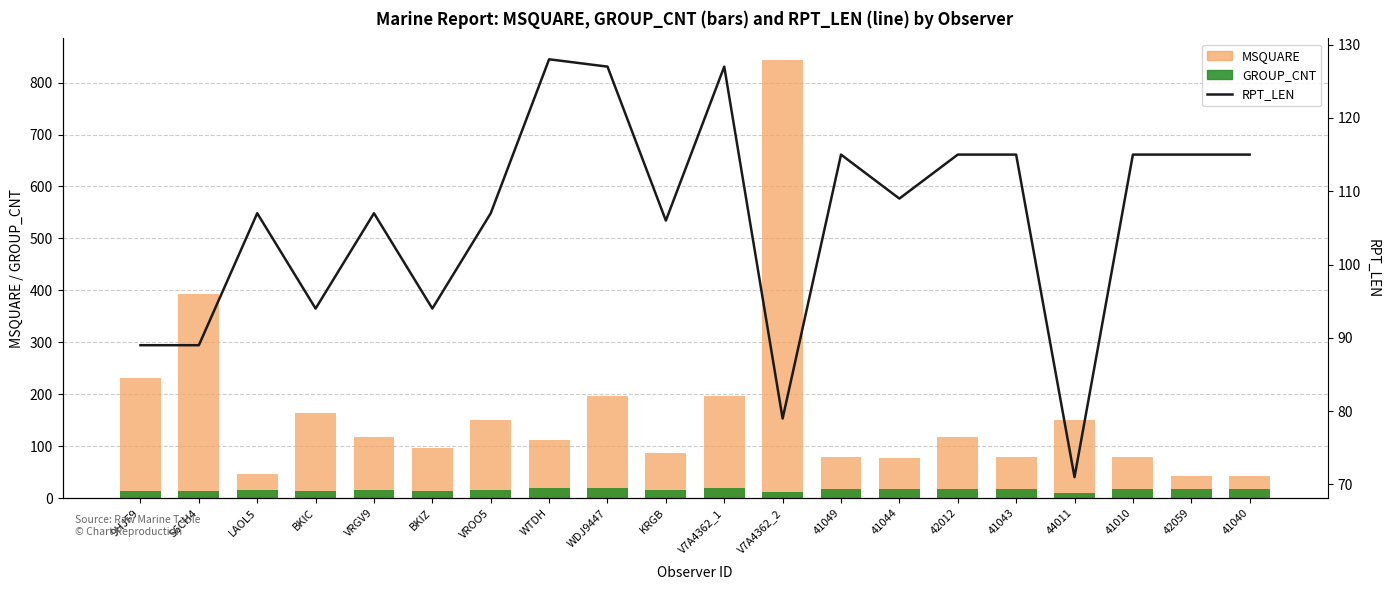

Reading left to right, transcribe all the data shown in this chart.

MSQUARE: 231	392	46	164	117	96	150	111	196	86	196	843	79	78	117	79	151	80	43	42
GROUP_CNT: 13	13	16	14	16	14	16	20	19	16	19	11	18	17	18	18	10	18	18	18
RPT_LEN: 89	89	107	94	107	94	107	128	127	106	127	79	115	109	115	115	71	115	115	115